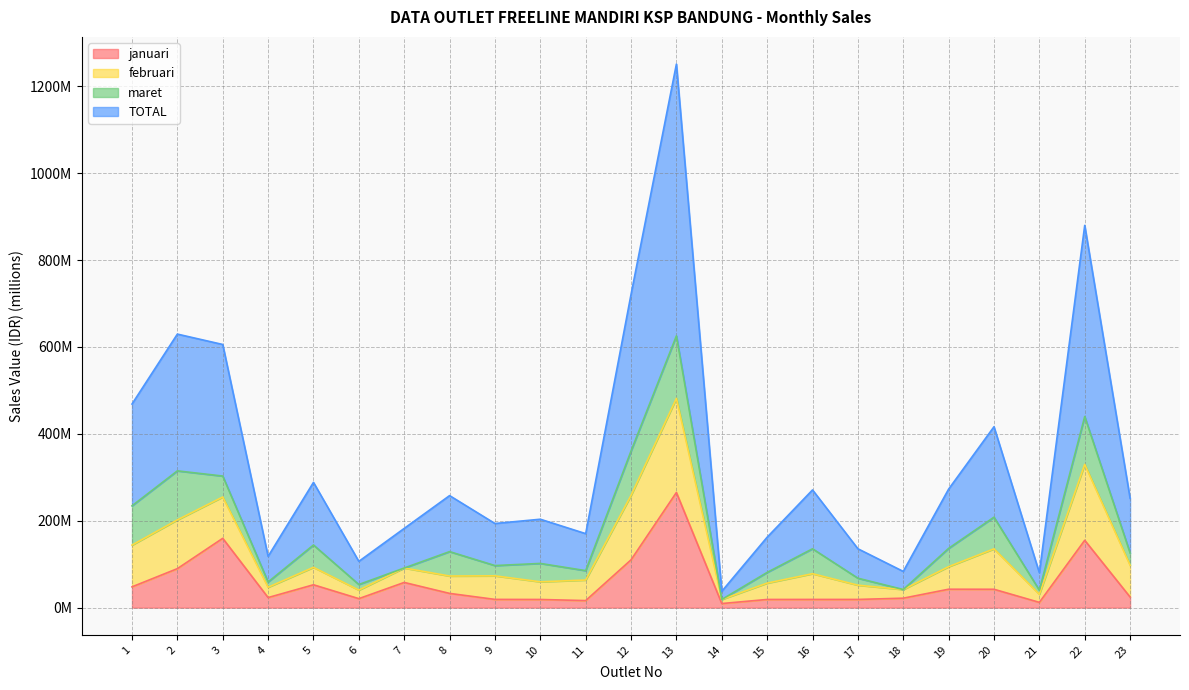

At which category is the sum across all series the highest?

13